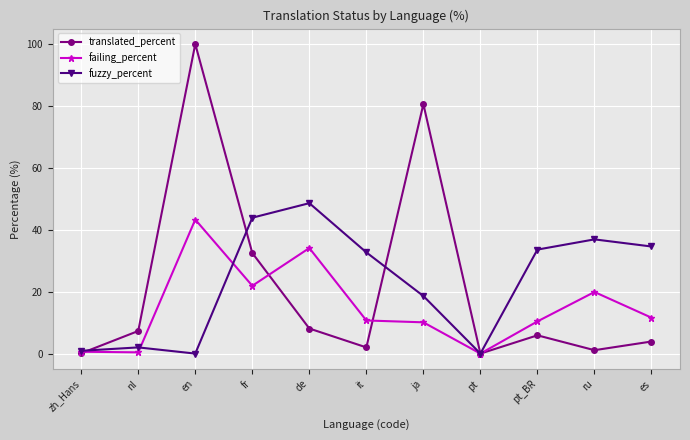

What is the label of the 7th point from the right?

de